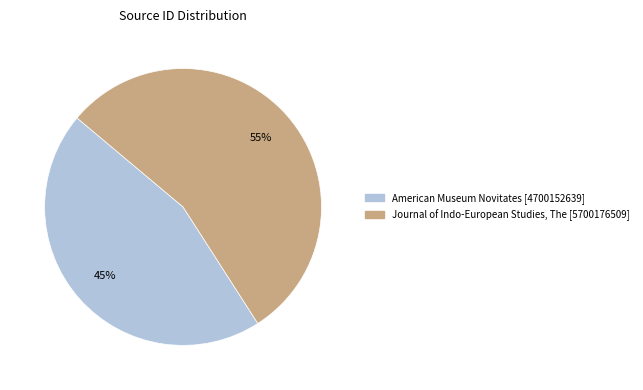

Which slice is the largest?

Journal of Indo-European Studies, The